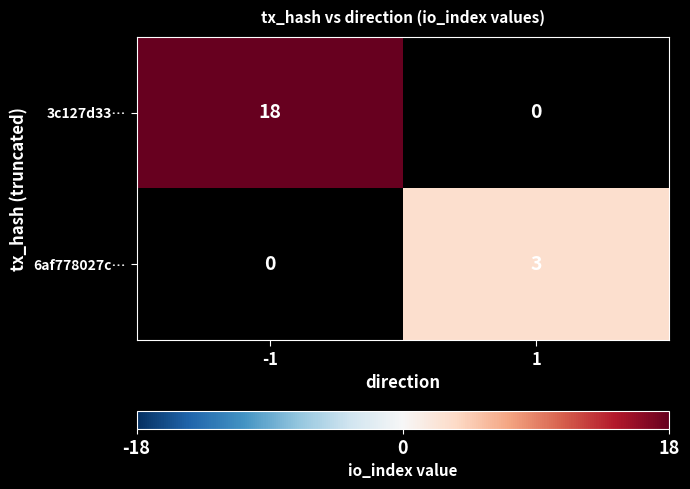

Is it true that 3c127d33… equals 6 at -1?

False